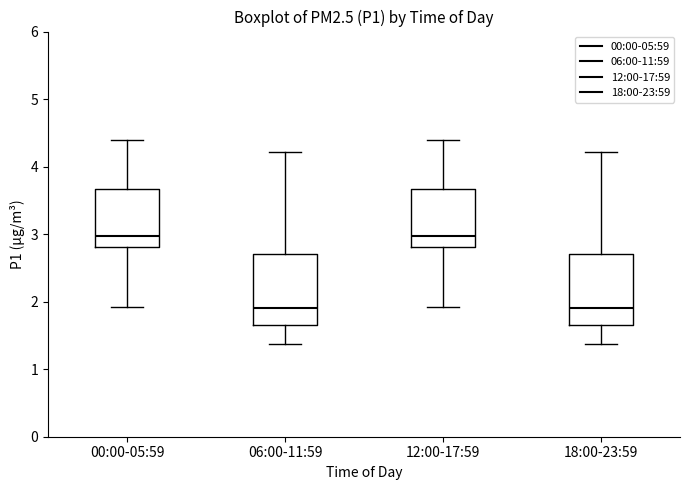

Reading left to right, read every box against the y-axis: the position of its median line, the range the box covers, and the ends of its whiskers. The values are not printed on the chart, so give them approximately, as read against the axis.

00:00-05:59: median 3.0, box 2.8 to 3.7, whiskers 1.9 to 4.4
06:00-11:59: median 1.9, box 1.7 to 2.7, whiskers 1.4 to 4.2
12:00-17:59: median 3.0, box 2.8 to 3.7, whiskers 1.9 to 4.4
18:00-23:59: median 1.9, box 1.7 to 2.7, whiskers 1.4 to 4.2